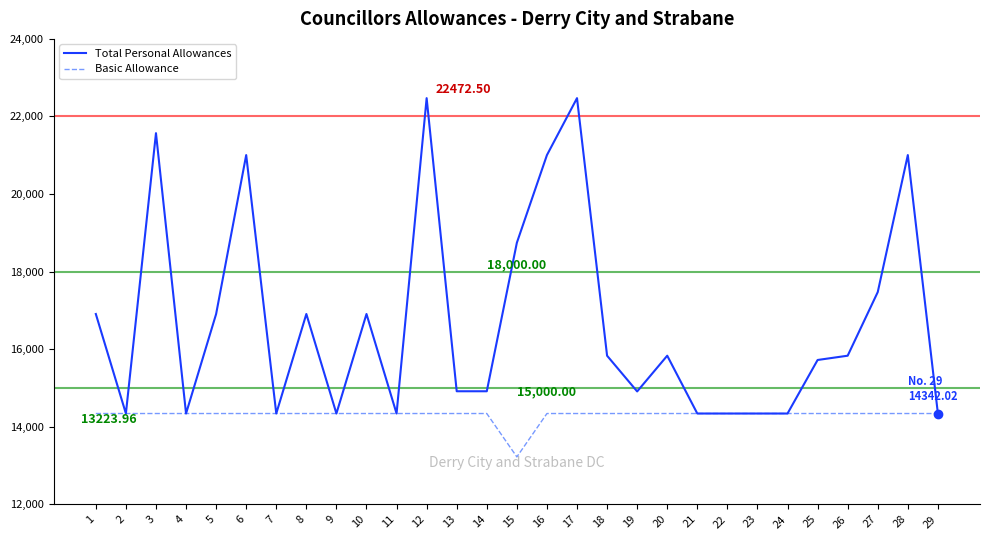

What is the highest value of the Total Personal Allowances series?

22472.5